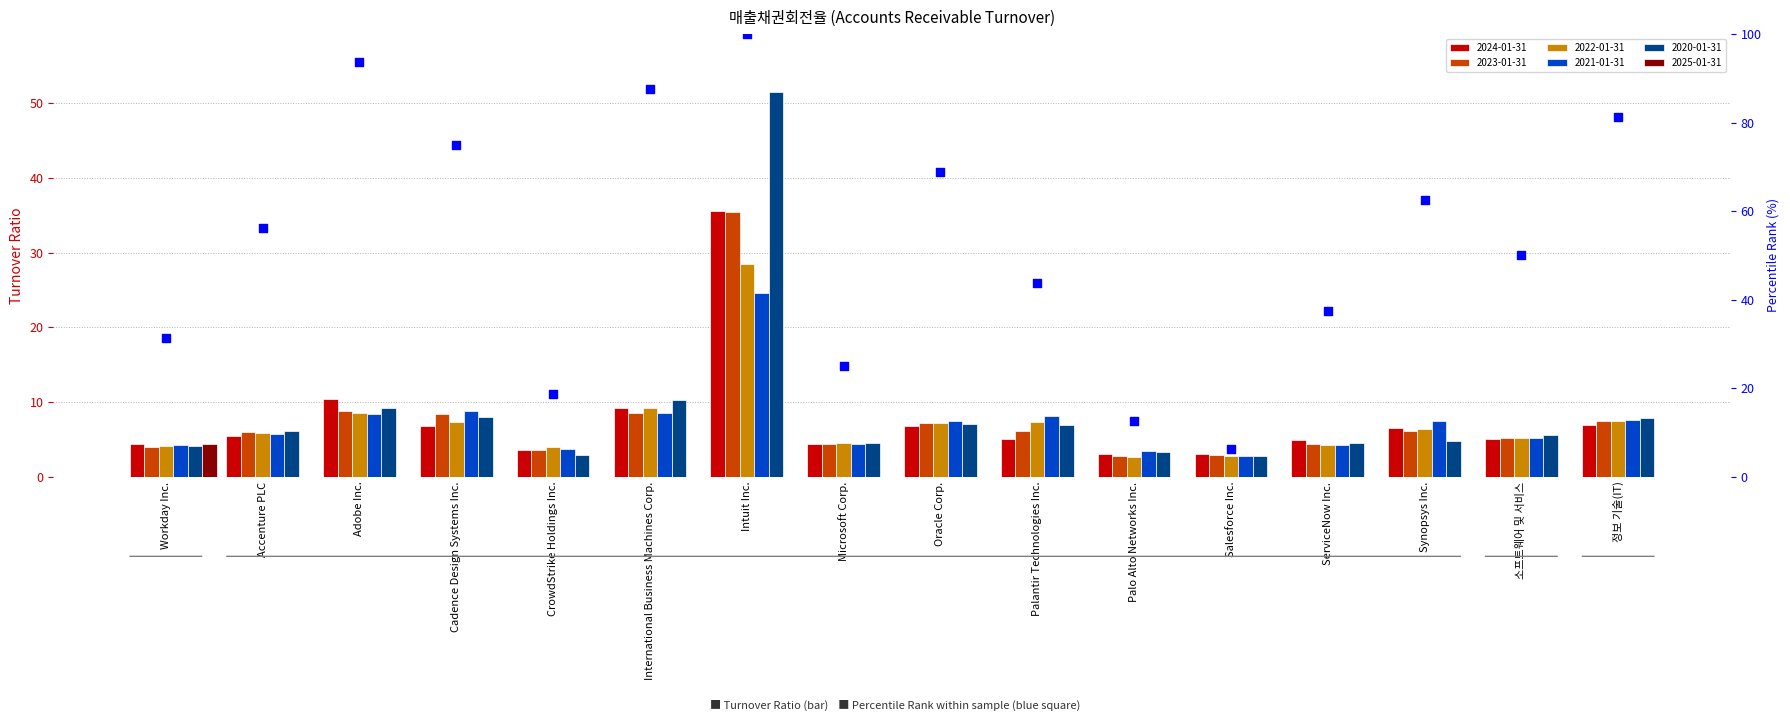

What is the ratio of the value at 소프트웨어 및 서비스 to the value at Adobe Inc.?

0.5